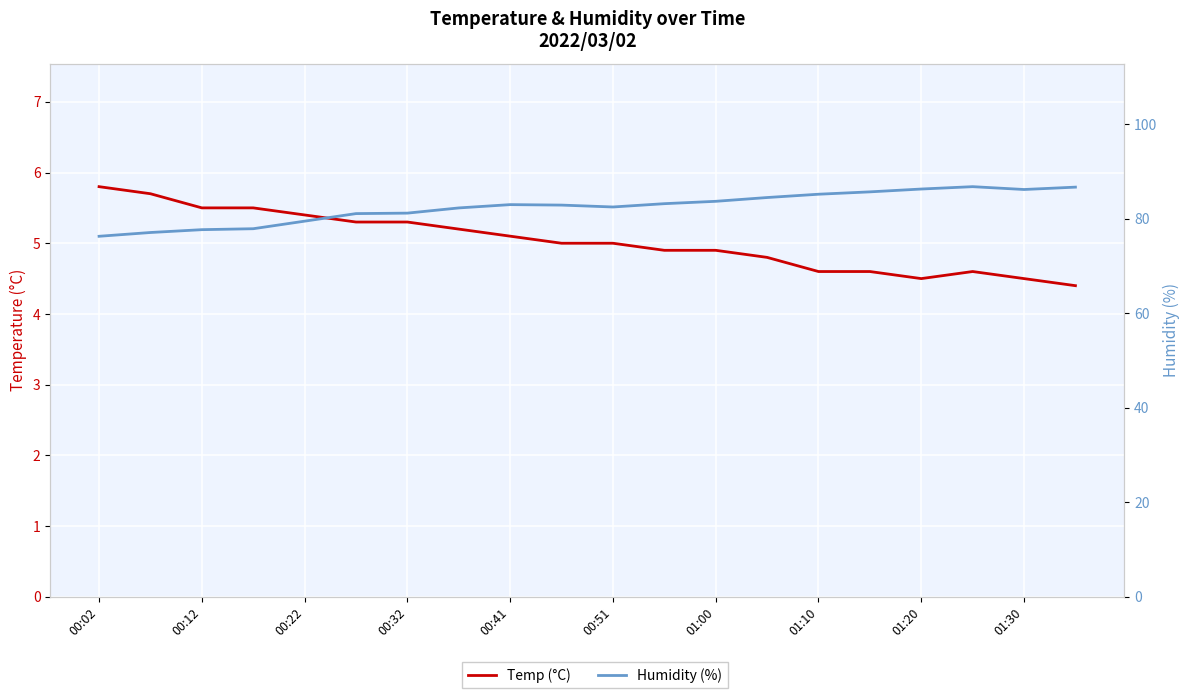

What is the value of the Temp (°C) point at the 17th from the left?

4.5